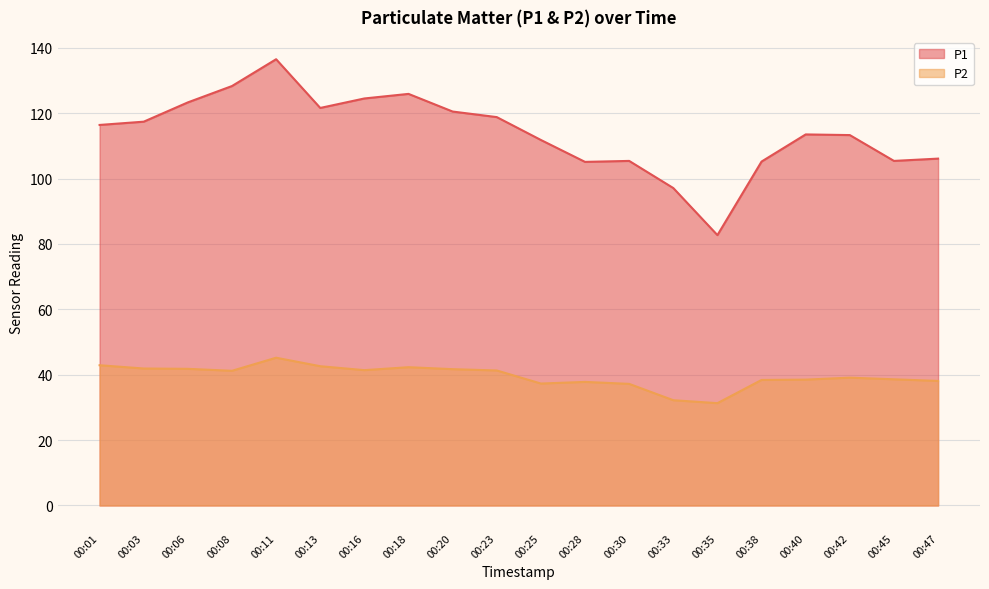

Which category has the lowest value in the P2 series?

00:35